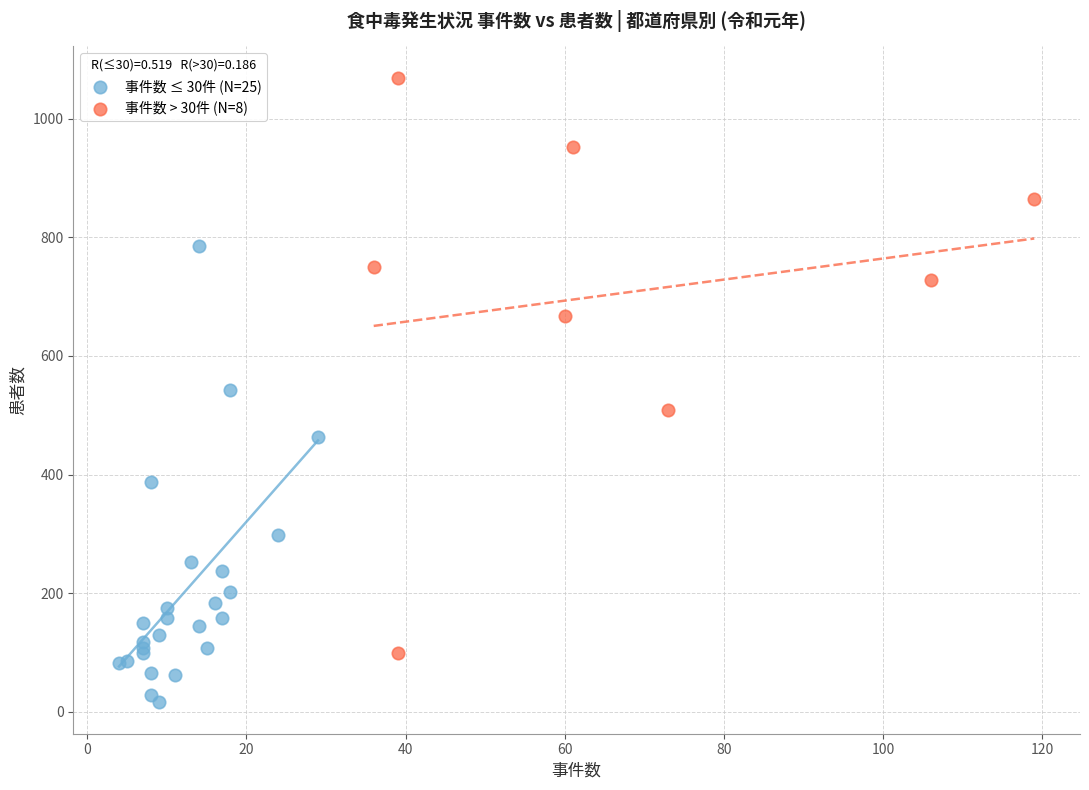

What are all the series names shown in the legend?

事件数 ≤ 30件 (N=25), 事件数 > 30件 (N=8)